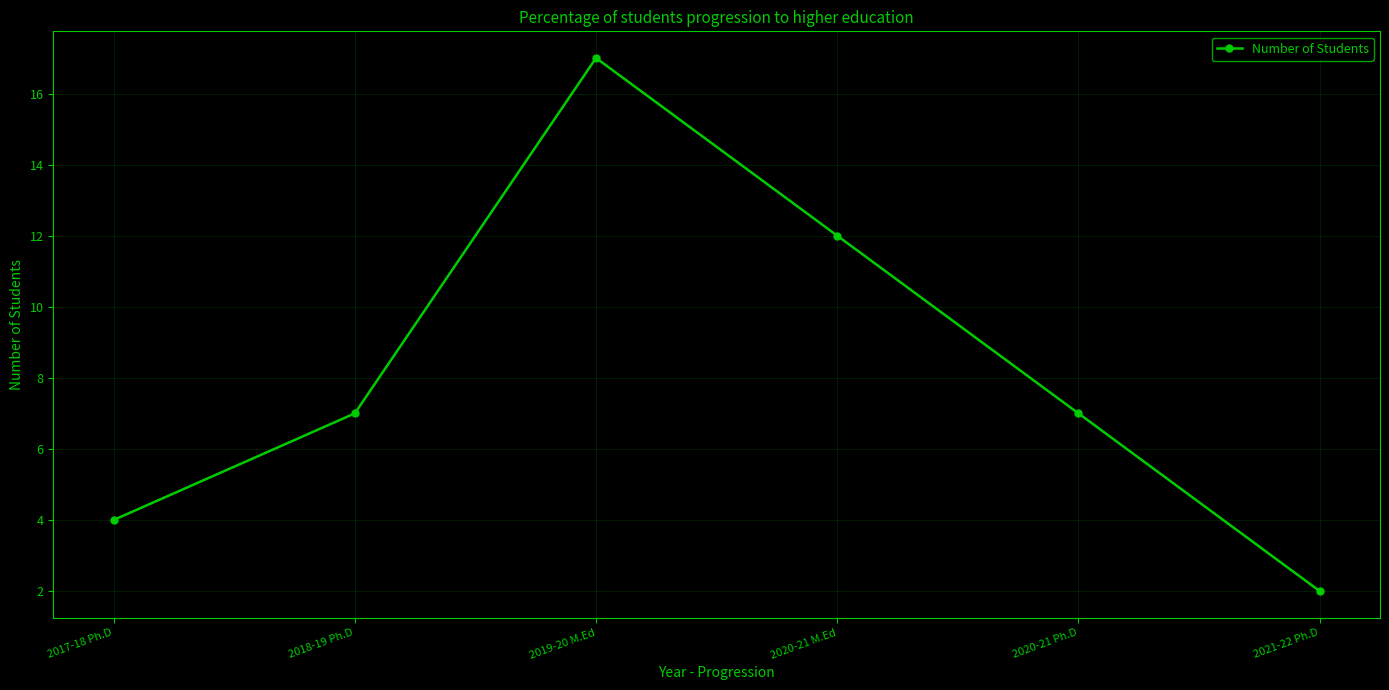

True or false: the data has more than 0 interior local peaks.

True